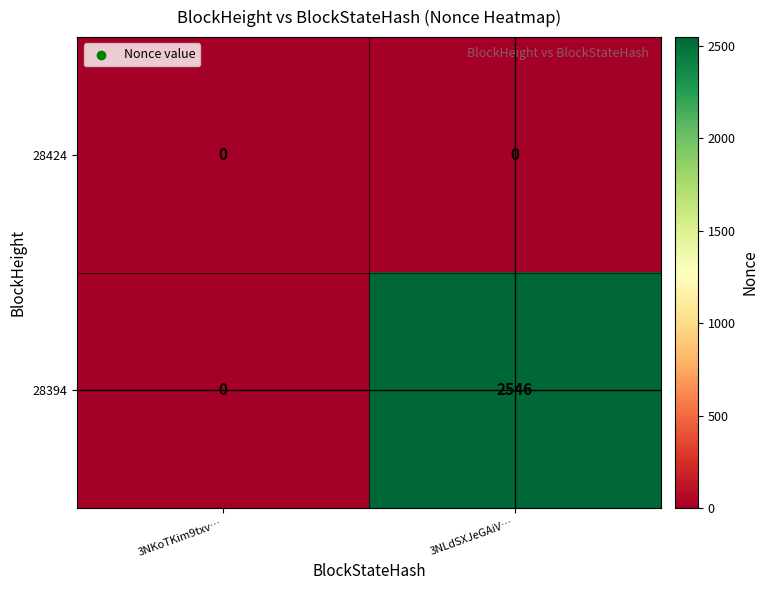

True or false: 28394 has a value of 1084 at 3NLdSXJeGAiV….

False